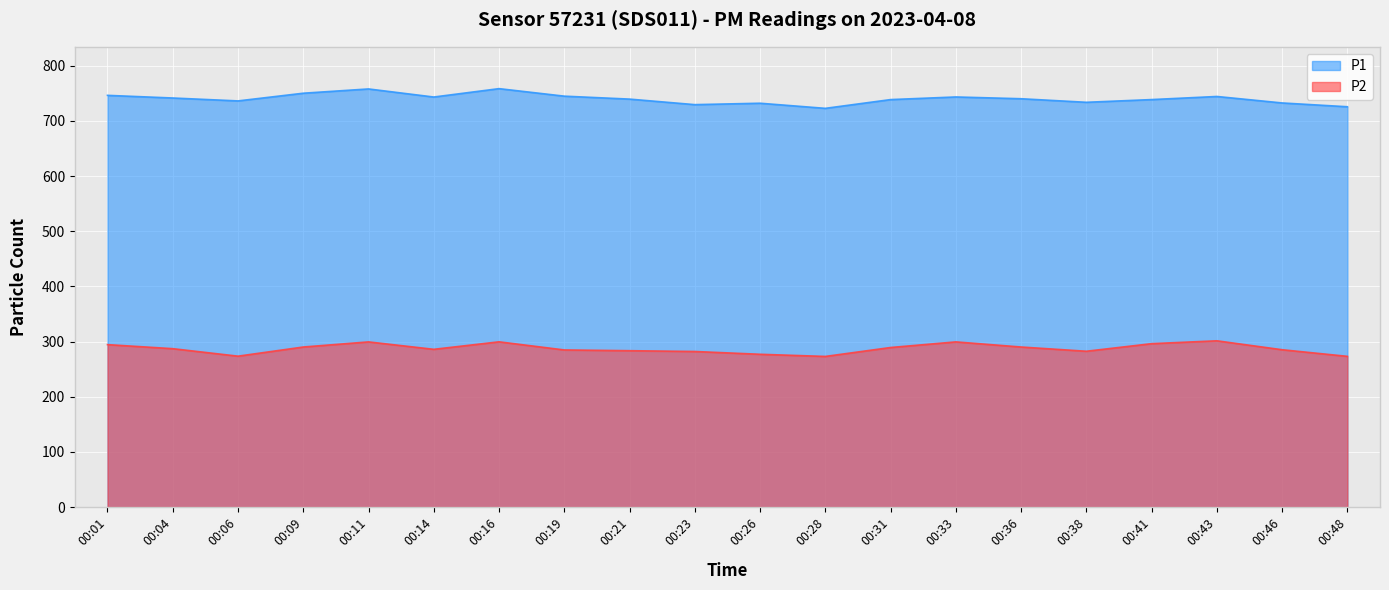

True or false: P1 and P2 intersect in this chart.

False